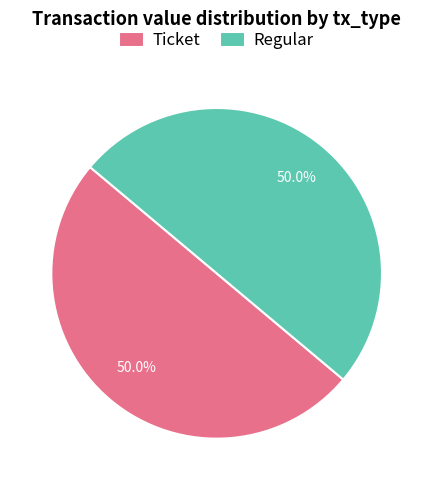

To the nearest percent, what is the difference between the largest and smallest slice percentages?

0%